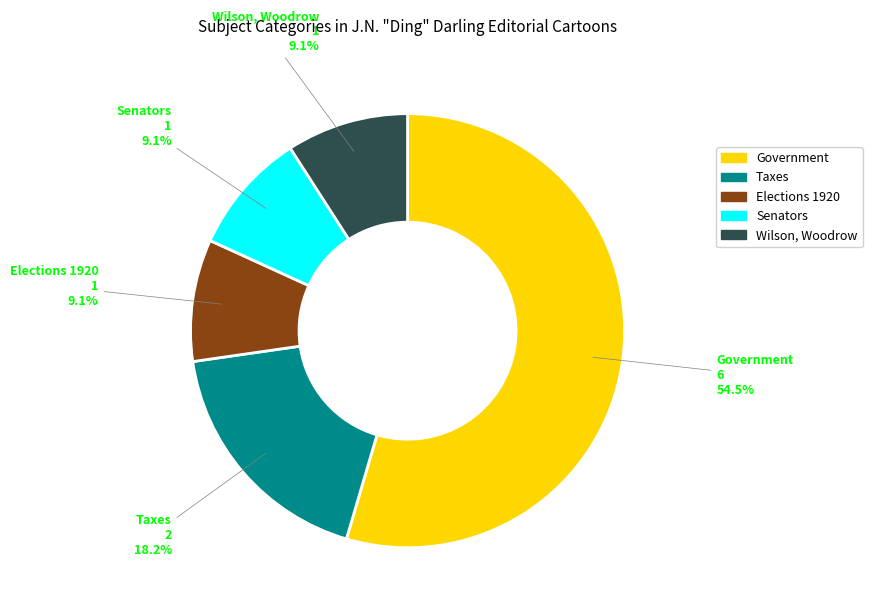

Count the number of slices in the pie.

5